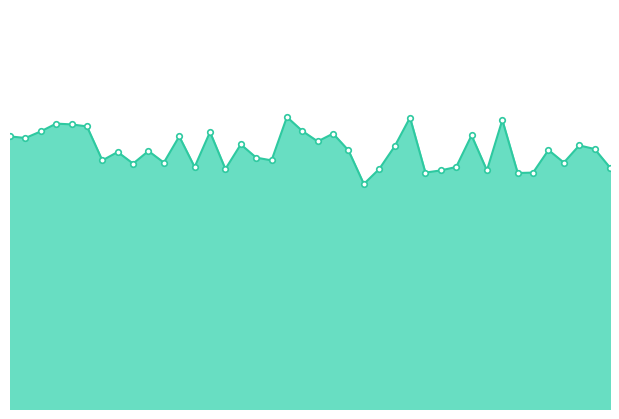

At which category does the data reach its first local peak?

00:03